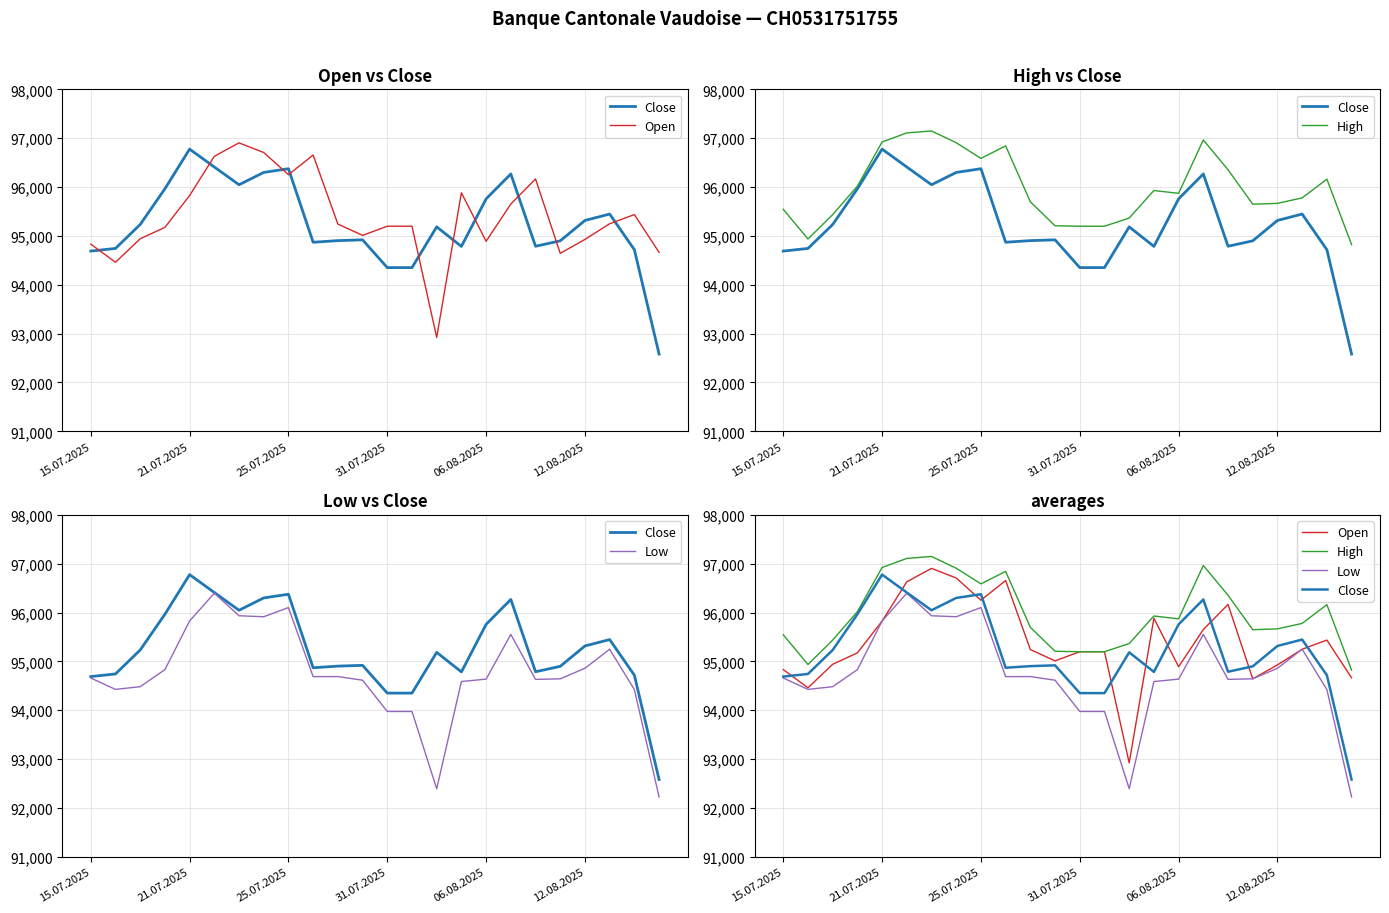

Is the value of High at 31.07.2025 greater than the value of Low at 15.07.2025?

Yes